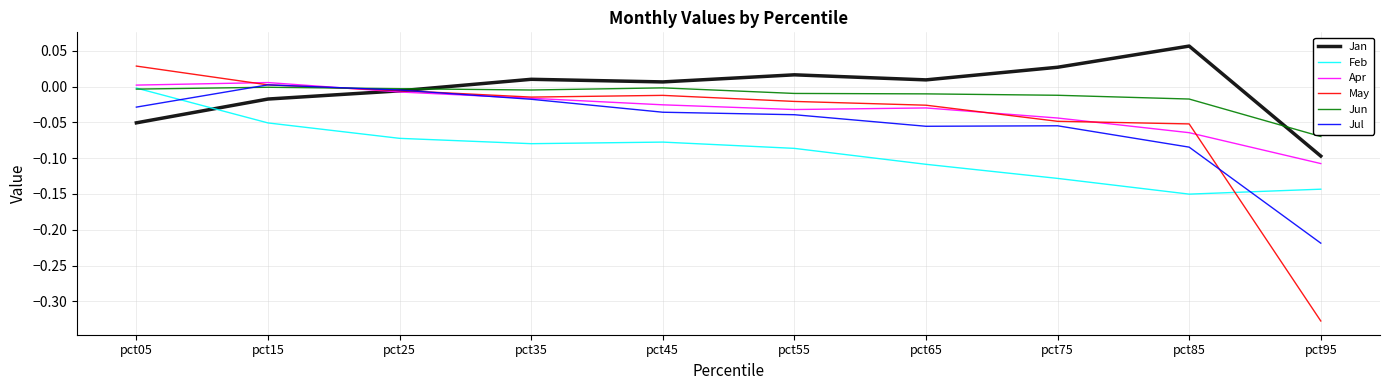

Which series ends up on top after the final intersection of Jul and Feb?

Feb